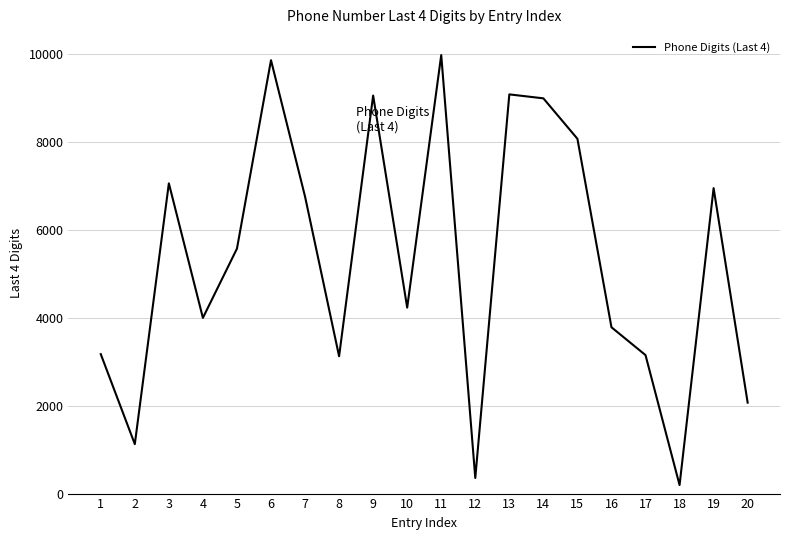

The chart shows a value of 8993 at 14. True or false?

True